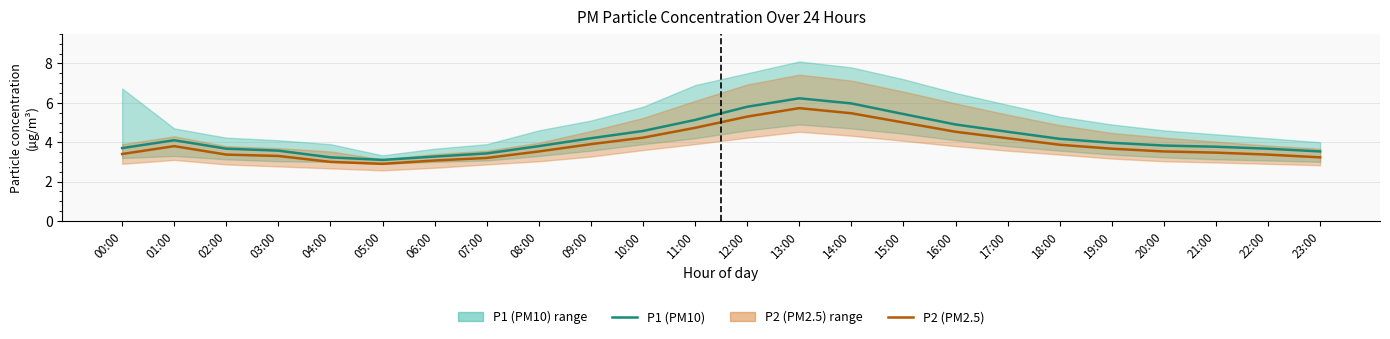

The P2 series shows 7.4 at 11:00. True or false?

False